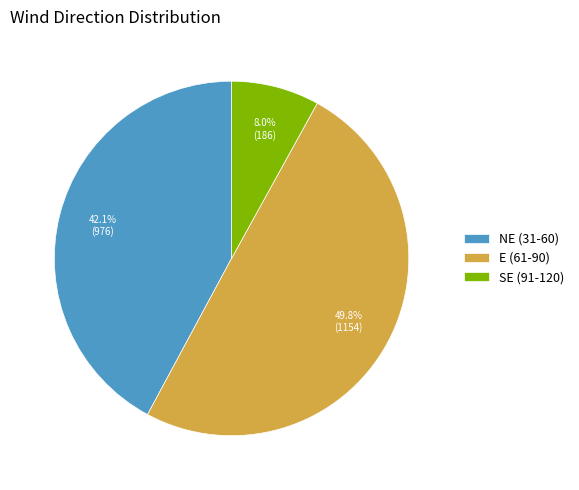

Is NE (31-60) the majority of the pie?

No